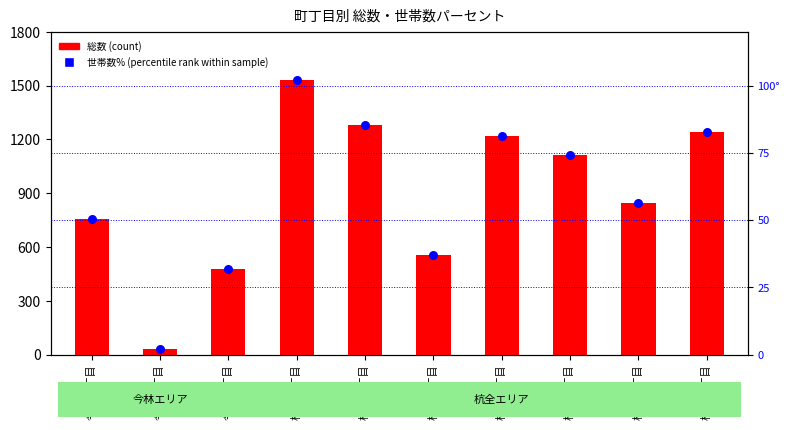

Which series has the largest total across all categories?

総数 (count)